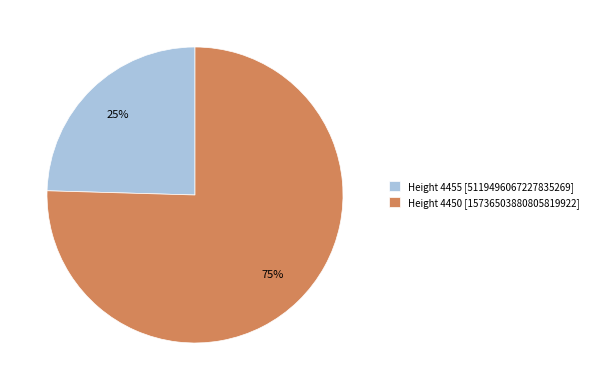

Combined, do Height 4455 [5119496067227835269] and Height 4450 [15736503880805819922] account for over 50%?

Yes